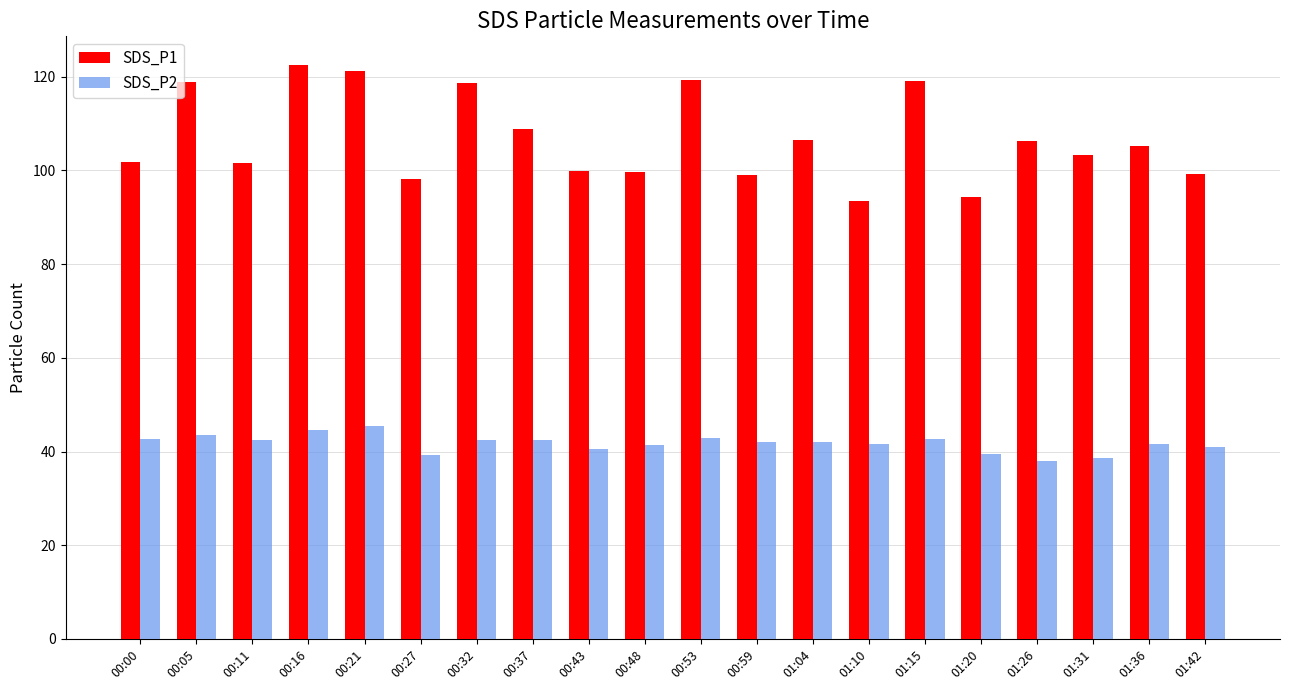

How many series are shown in this chart?

2